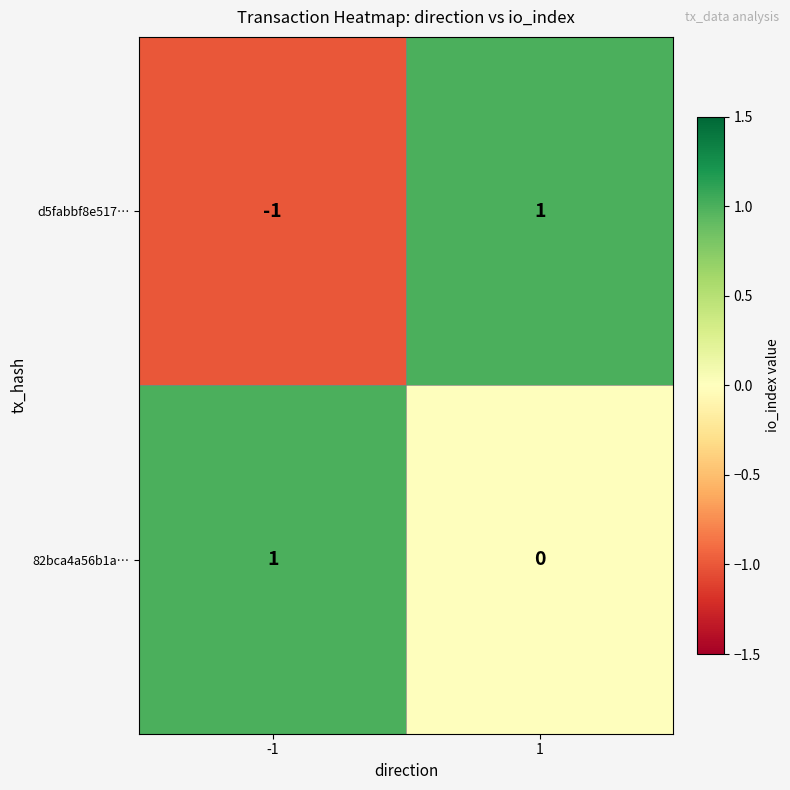

Reading right to left, extract all data points from this chart.

d5fabbf8e517…: 1=1	-1=-1
82bca4a56b1a…: 1=0	-1=1